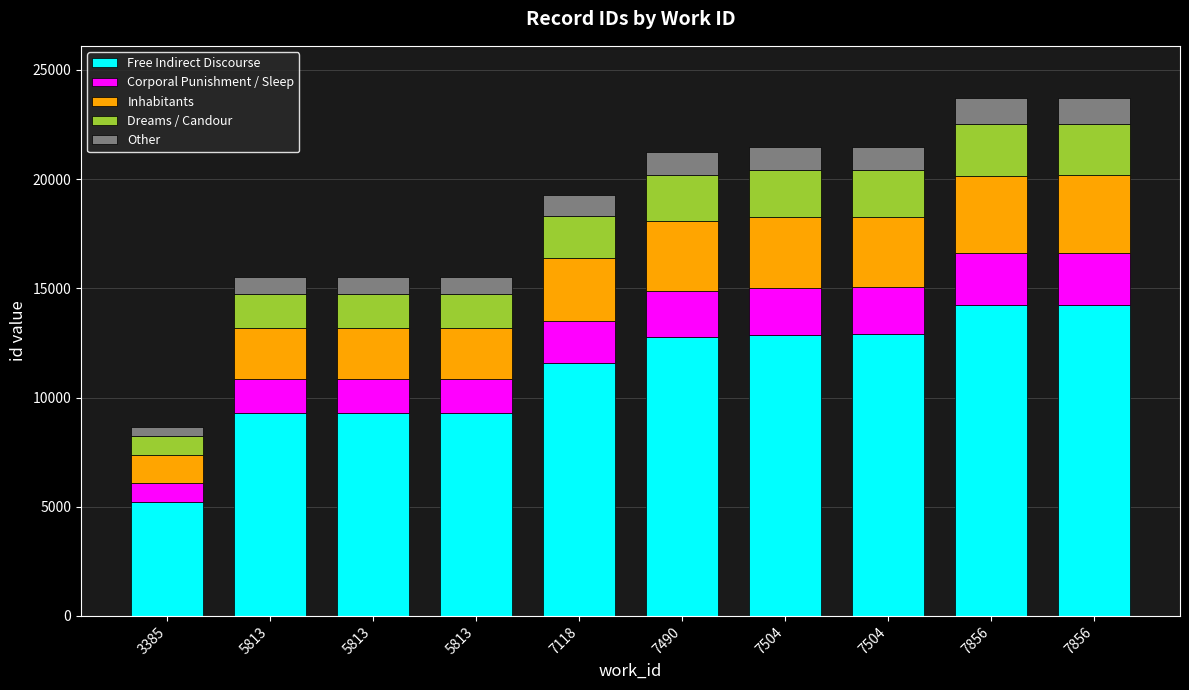

What are all the series names shown in the legend?

Free Indirect Discourse, Corporal Punishment / Sleep, Inhabitants, Dreams / Candour, Other